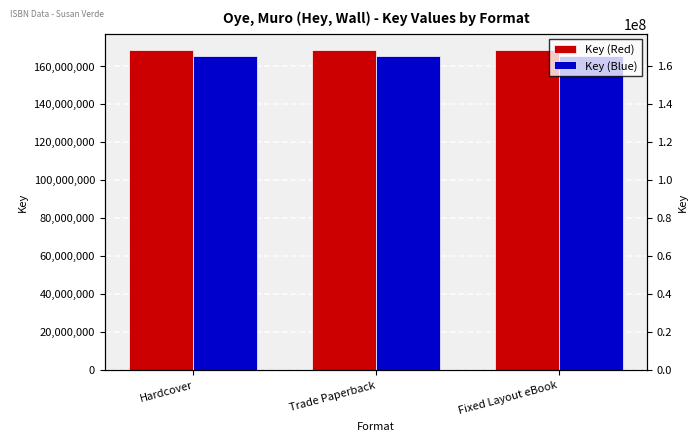

What is the approximate value of Key (Red) at Hardcover?

168562254.0